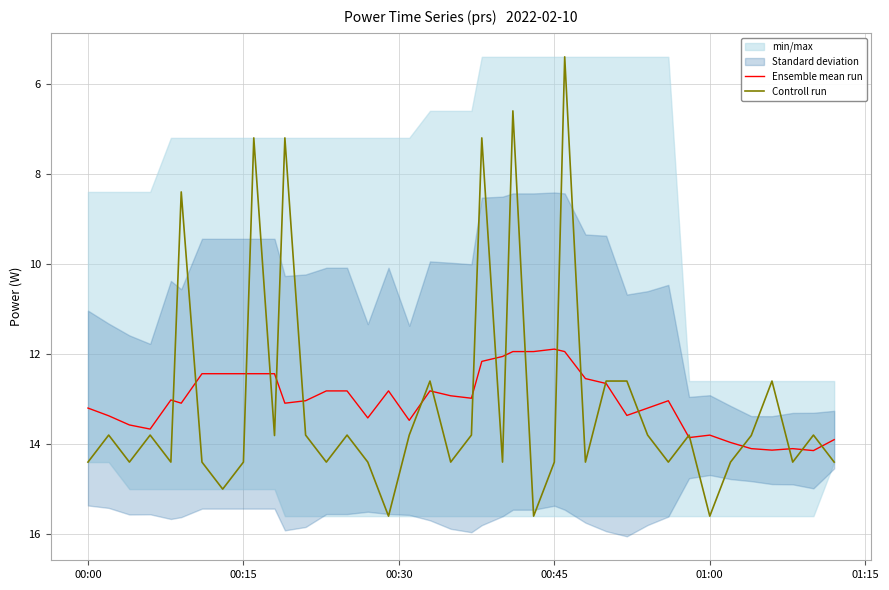

What is the maximum value for Controll run?

15.6